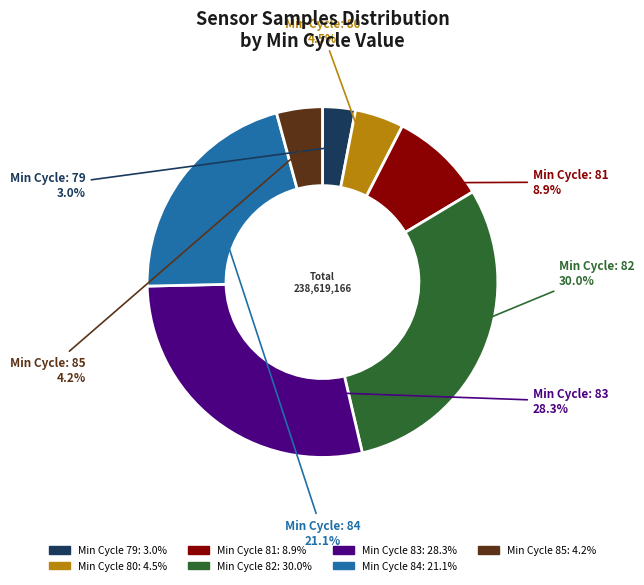

Does any single category account for the majority?

No